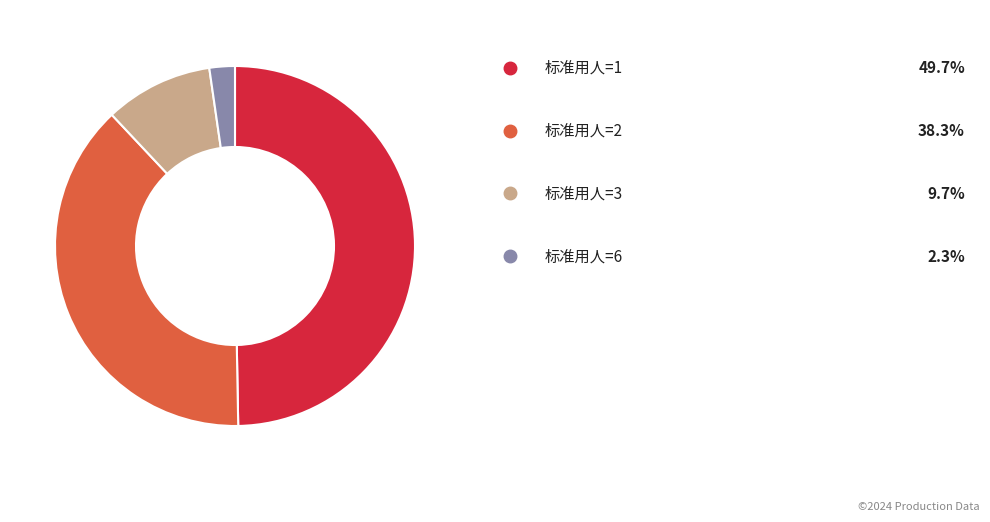

Is there a majority slice in this chart?

No